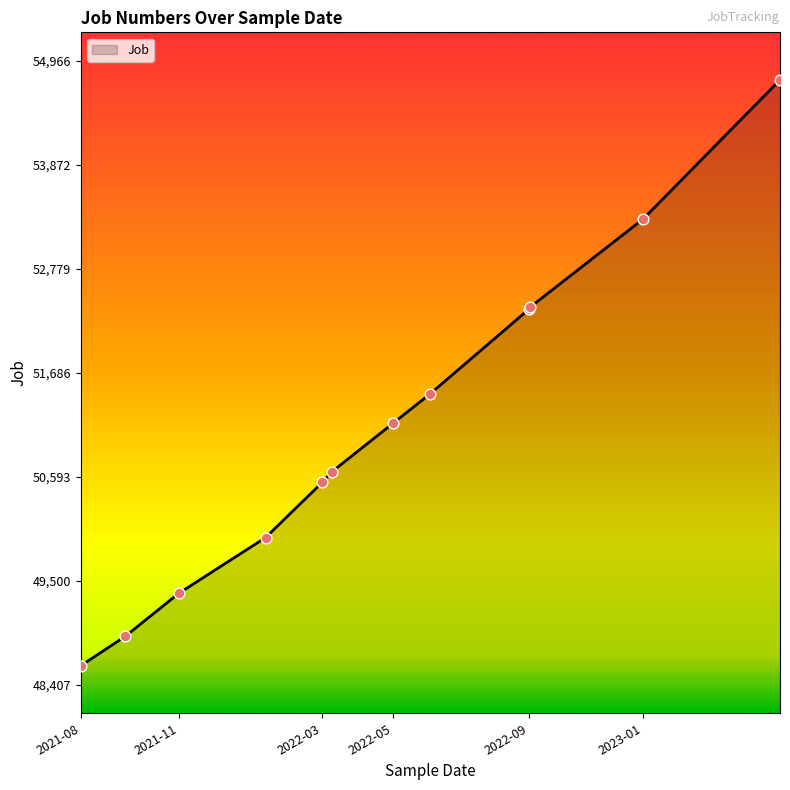

What is the smallest value displayed?

48607